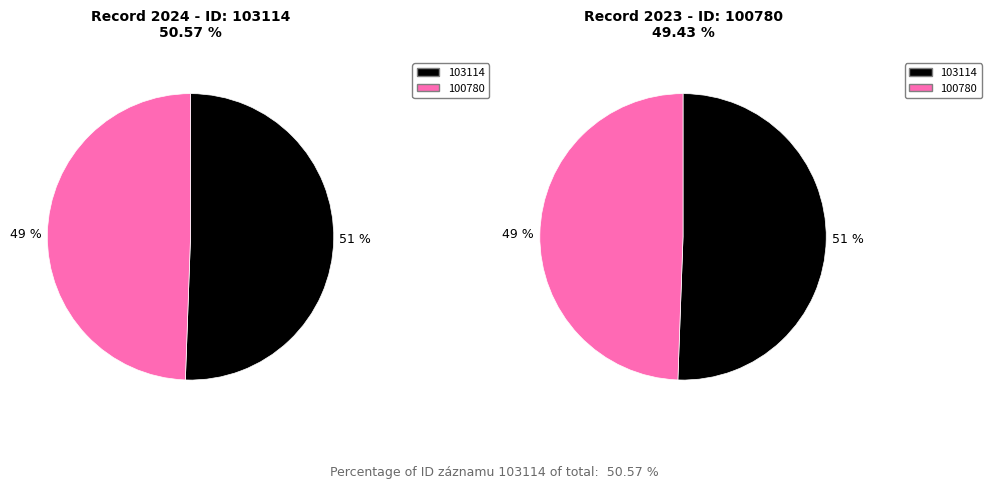

To the nearest percent, what is the average slice percentage?

50%